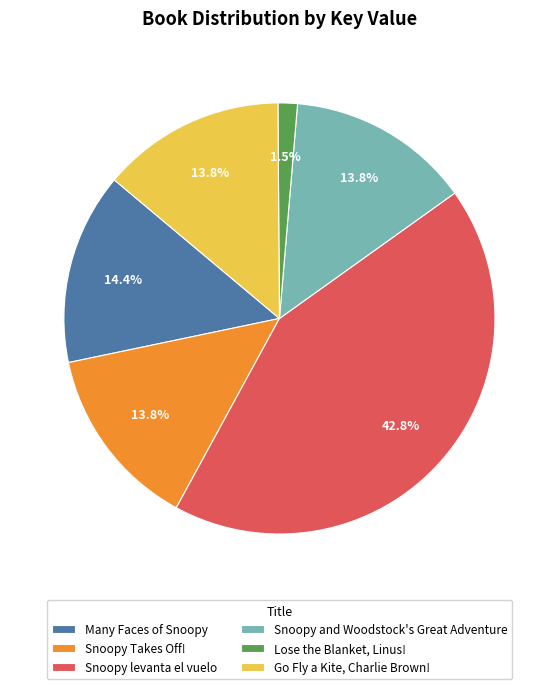

Which category has the smallest portion of the pie?

Lose the Blanket, Linus!